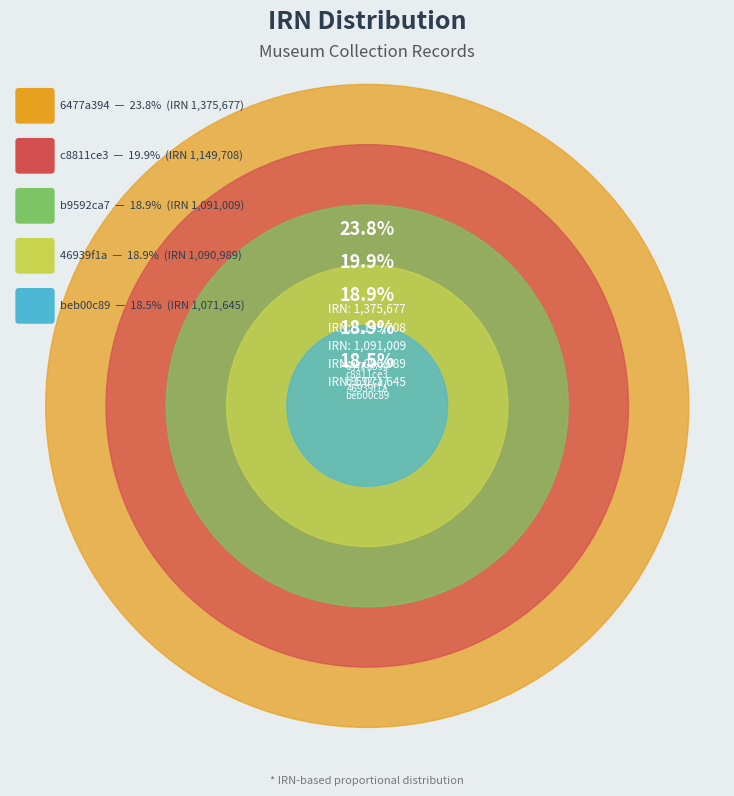

Is it true that 6477a394 is 30% of the pie?

False